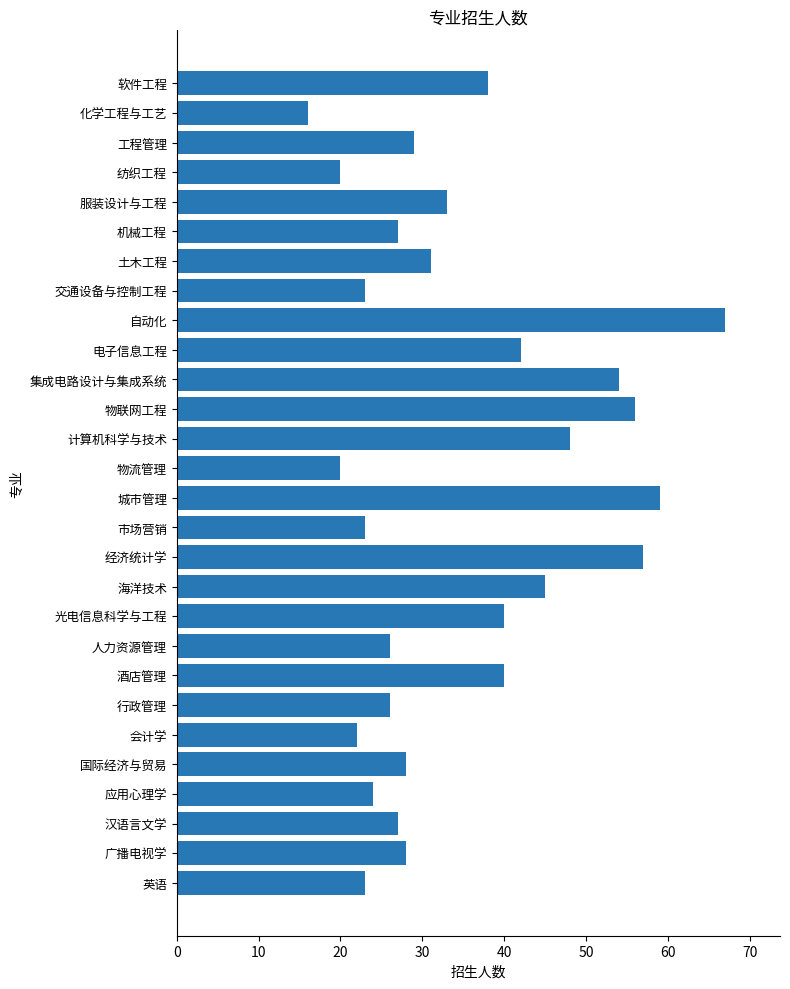

Which label corresponds to the largest value in the chart?

自动化